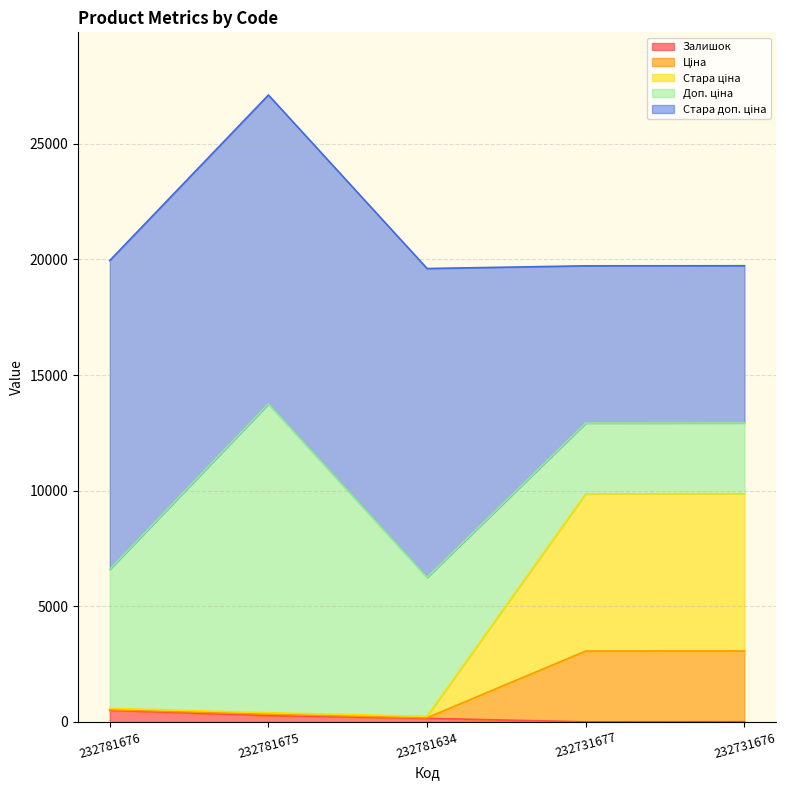

Is it true that Залишок equals 500.0 at 232781676?

True